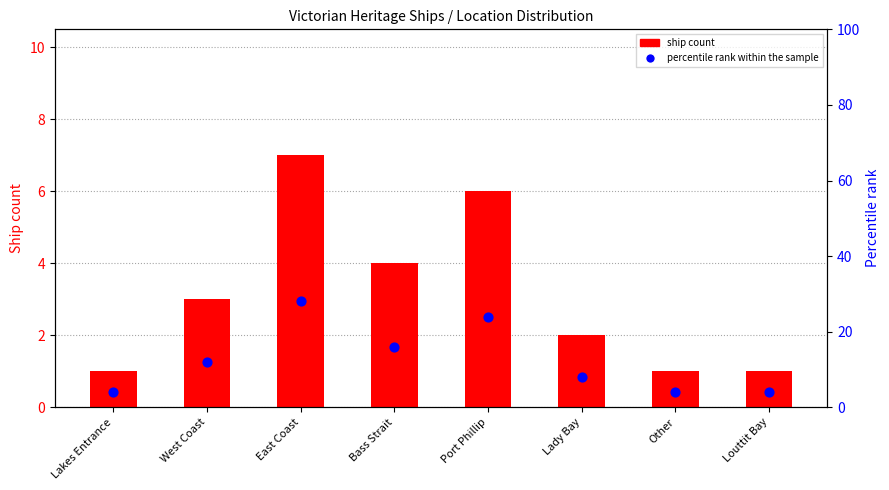

Is the value of percentile rank within the sample at West Coast greater than the value of Ship count at East Coast?

Yes